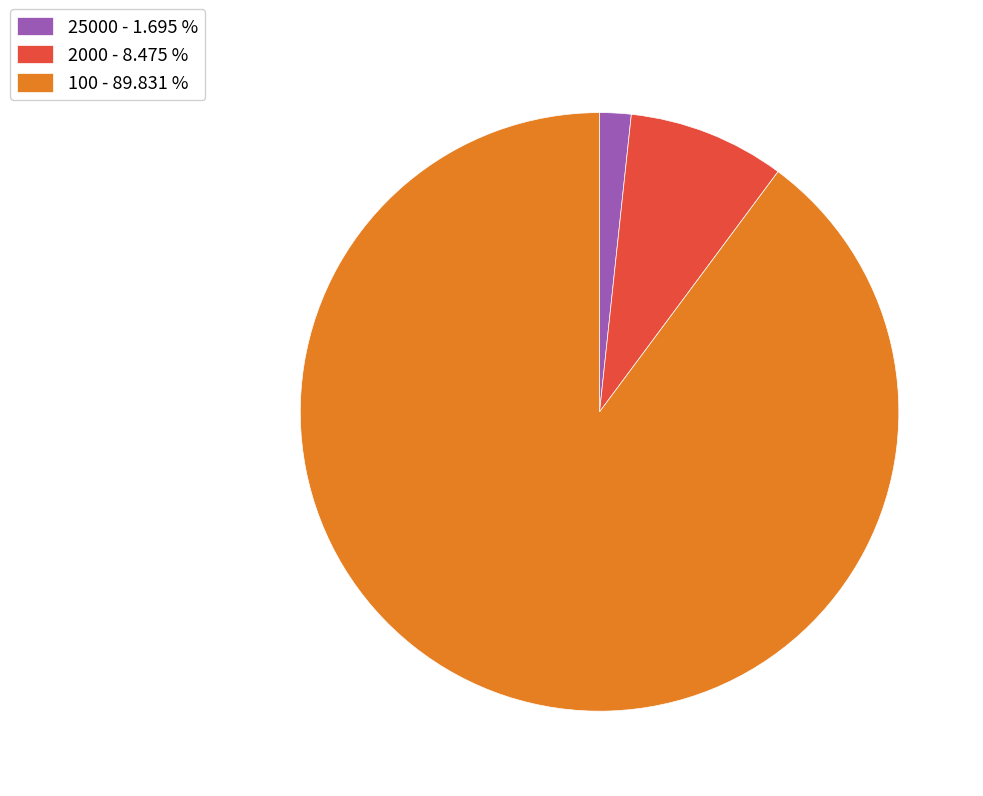

Do 25000 - 1.695 % and 2000 - 8.475 % together represent more than half of the pie?

No